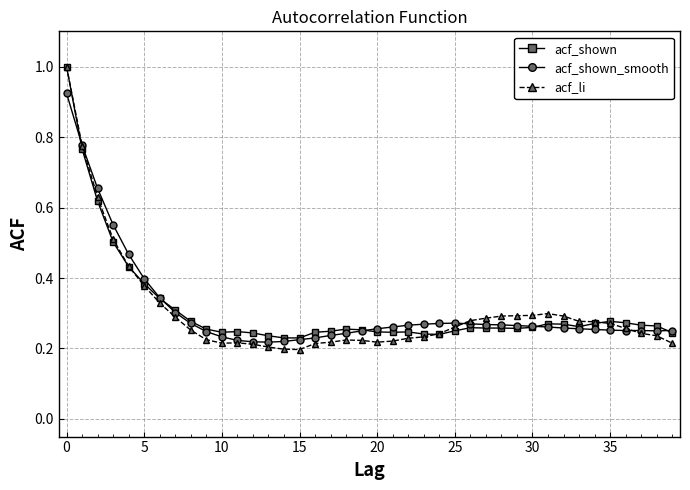

Which series has the largest range (max minus min)?

acf_li